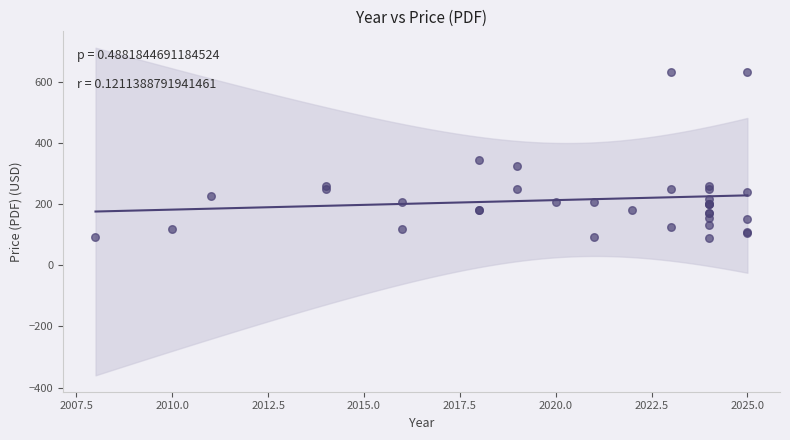

What Y value in the scatter plot is closest to 360?

345